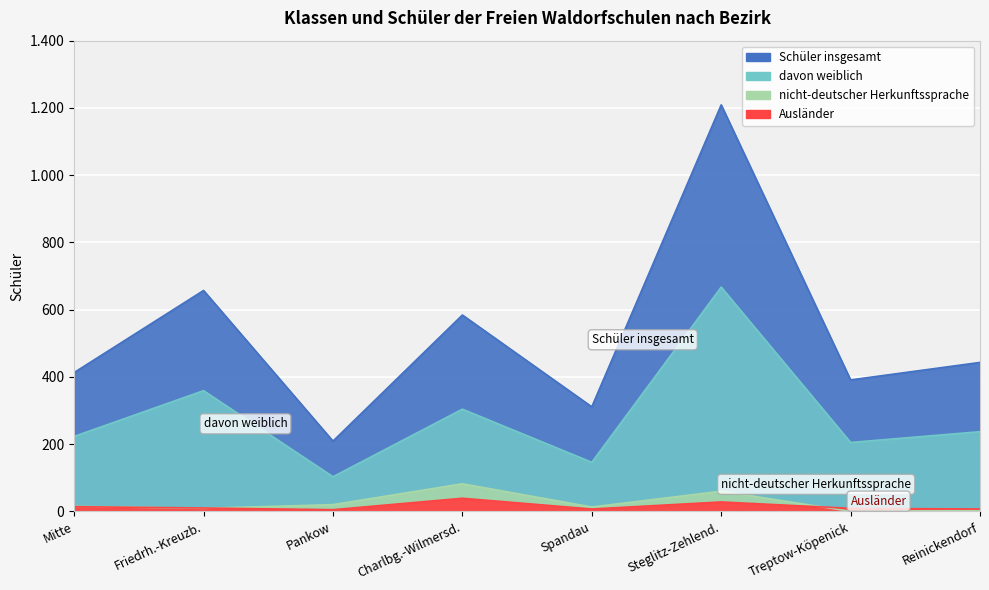

True or false: davon weiblich and nicht-deutscher Herkunftssprache cross at least once.

False